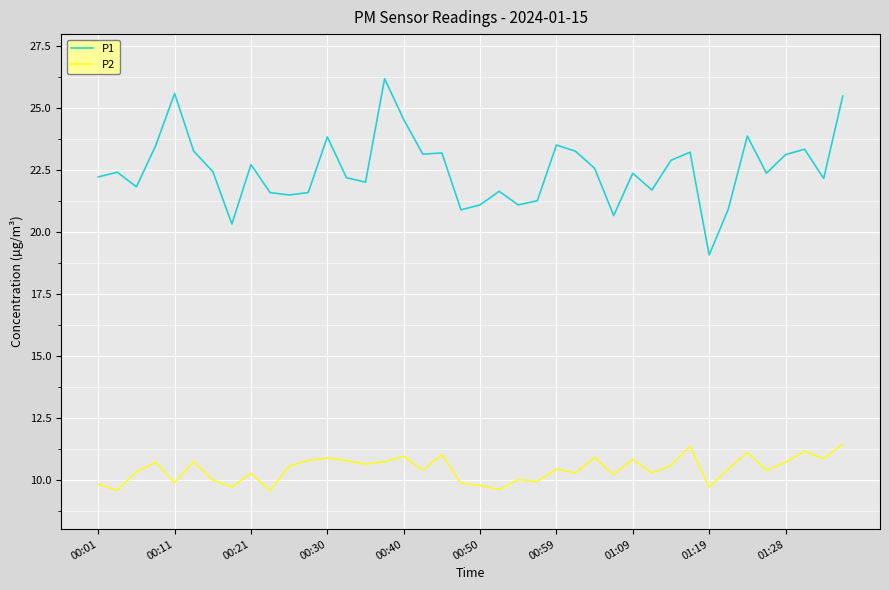

What is the difference between the maximum and minimum values in the P1 series?

7.1